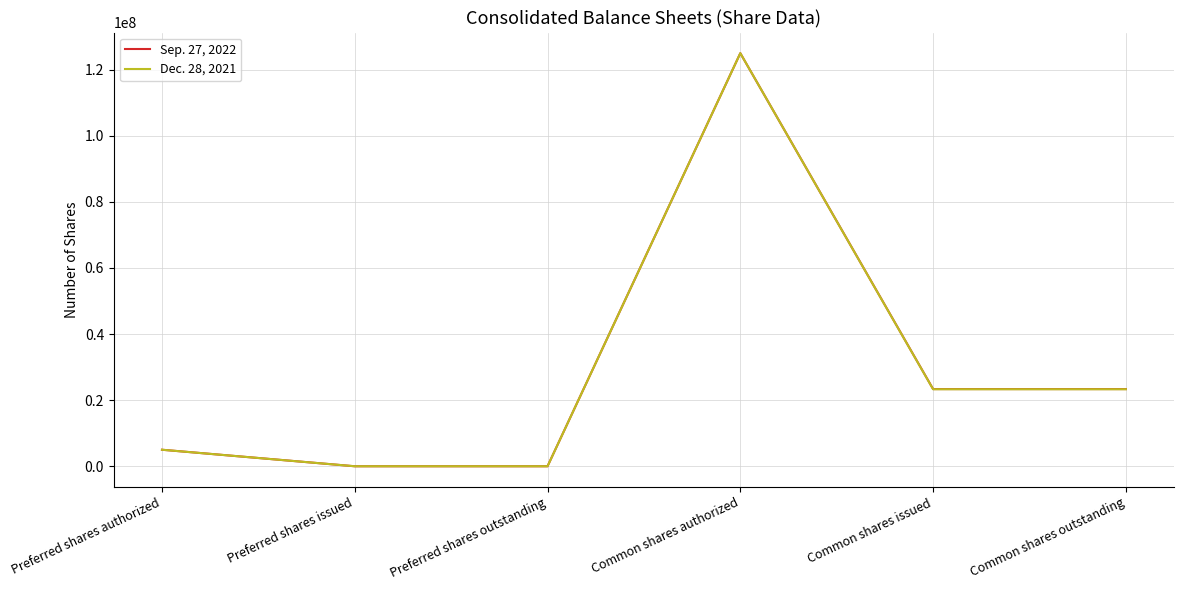

True or false: Dec. 28, 2021 has more than 0 points higher than both neighbors.

True